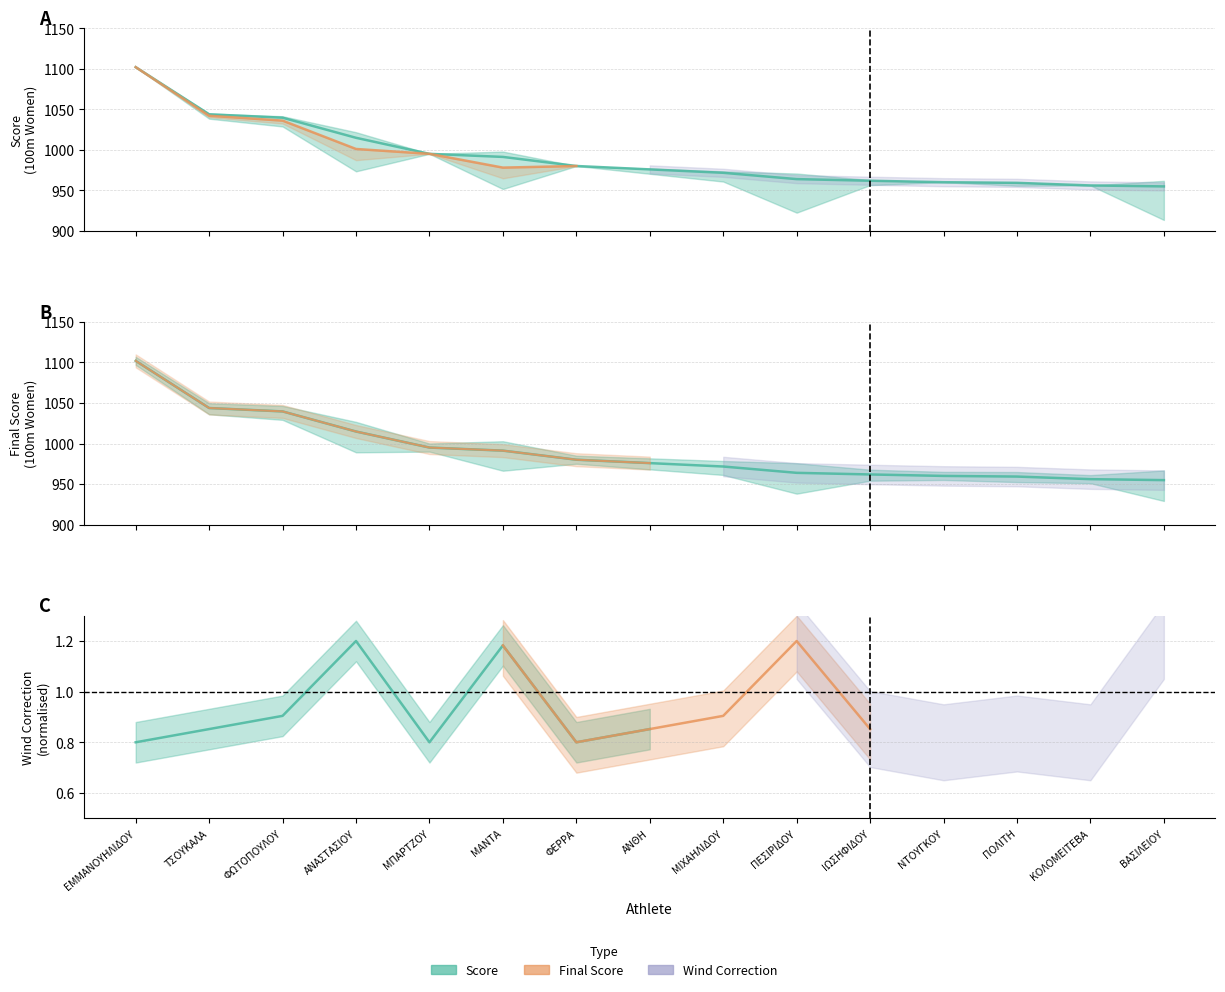

At which label is Final Score closest to 1028?

ΦΩΤΟΠΟΥΛΟΥ